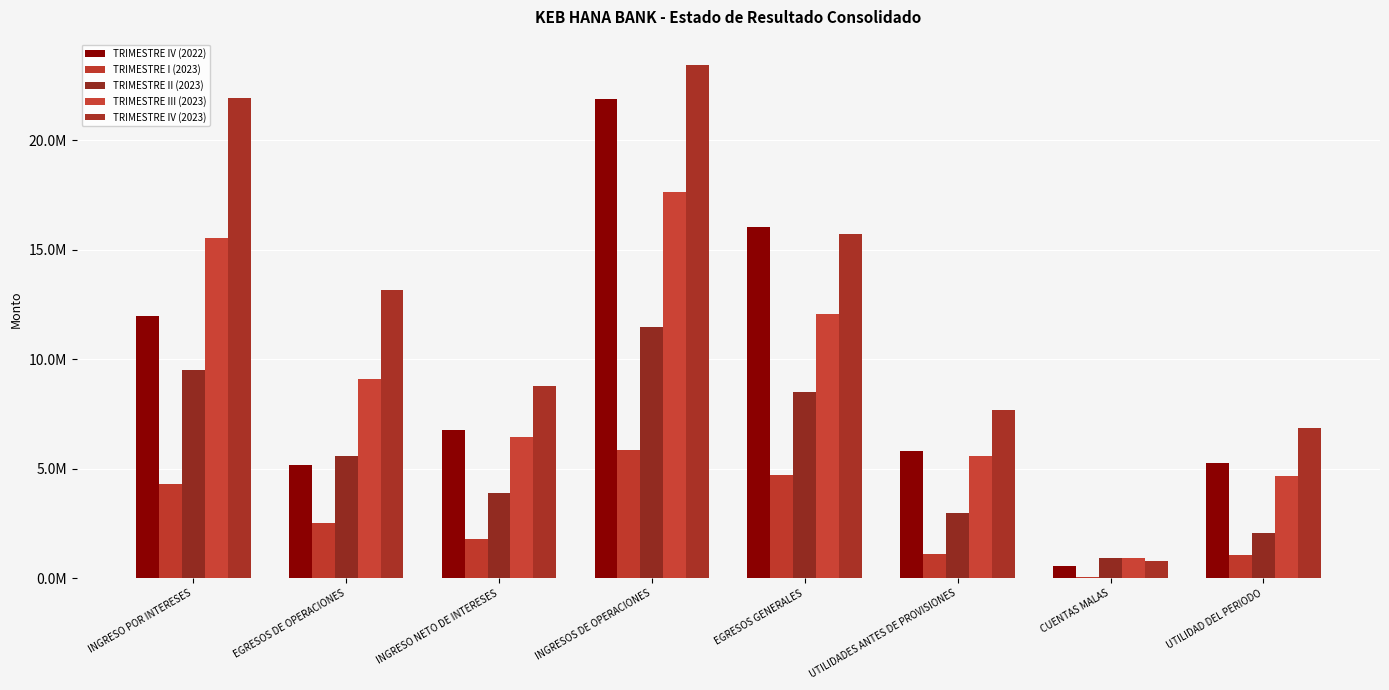

What is the difference between the highest and lowest values at INGRESO POR INTERESES?

17606132.7